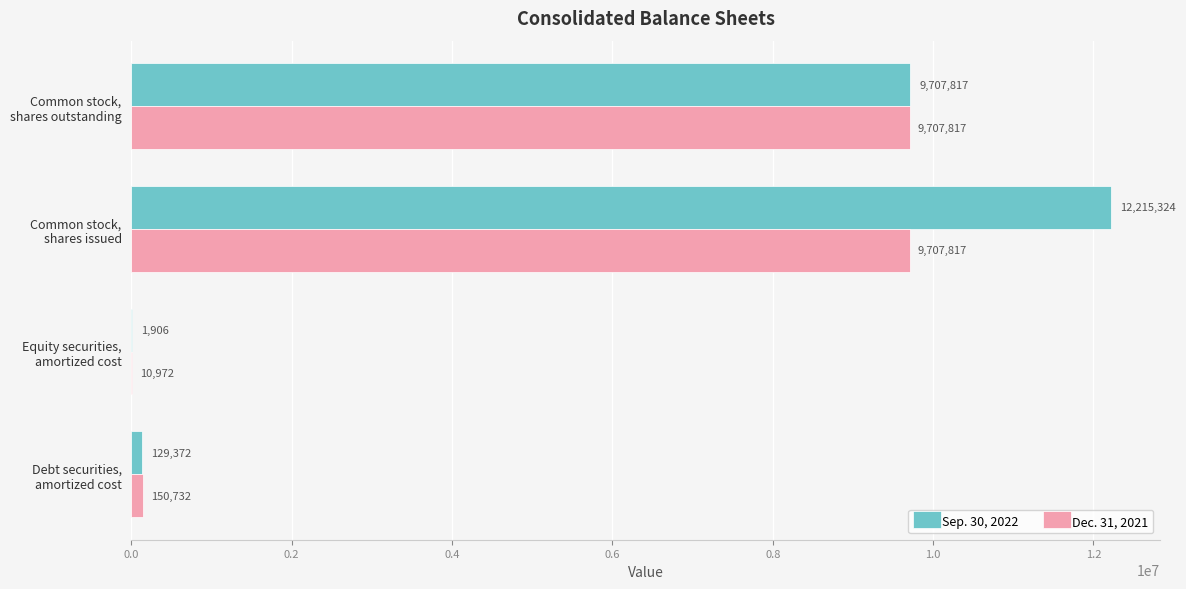

Which series has the largest total across all categories?

Sep. 30, 2022